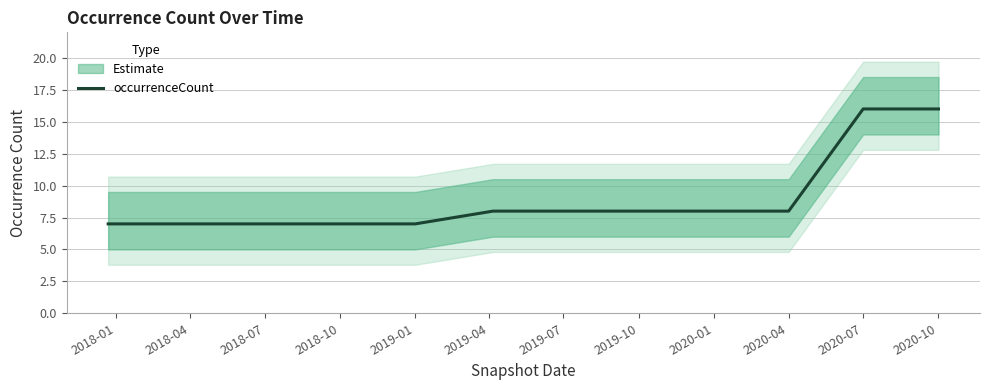

Is it true that occurrenceCount equals 8 at 2020-10?

False